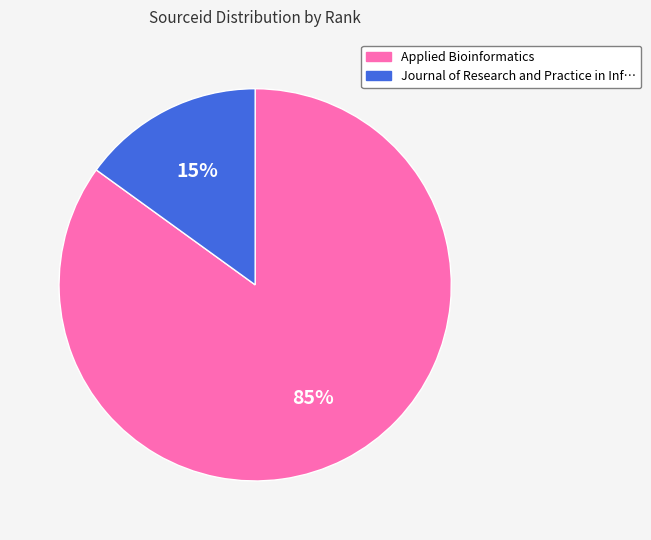

How many segments does this pie chart have?

2